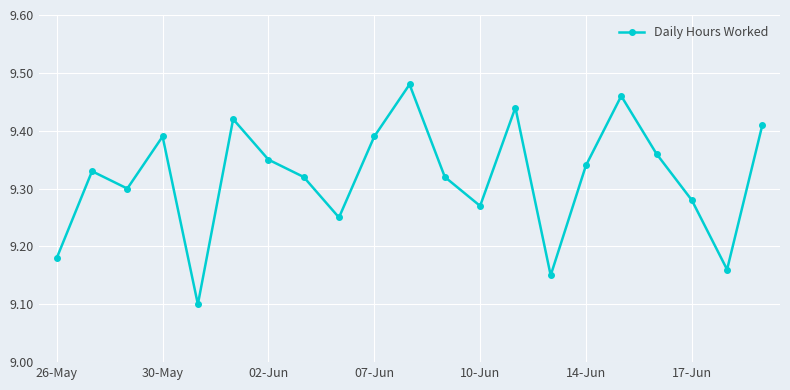

What is the difference between the second highest and second lowest values?

0.3